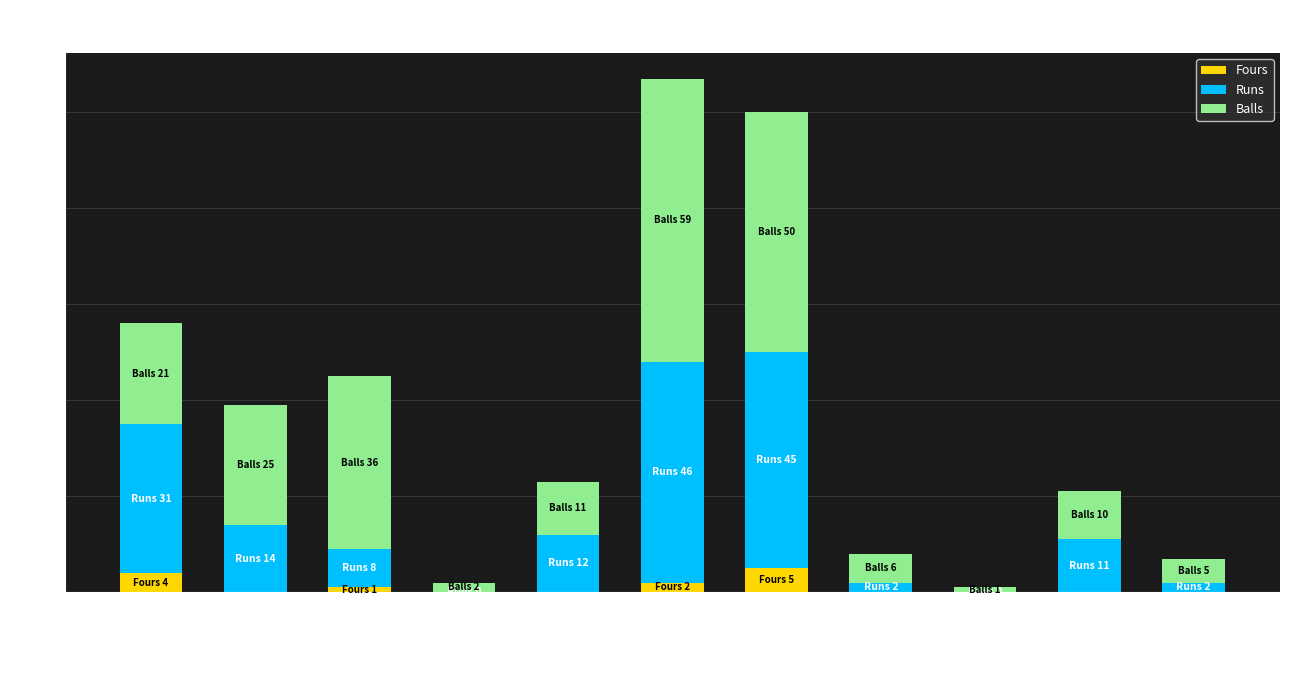

How many data points does each series have?

11